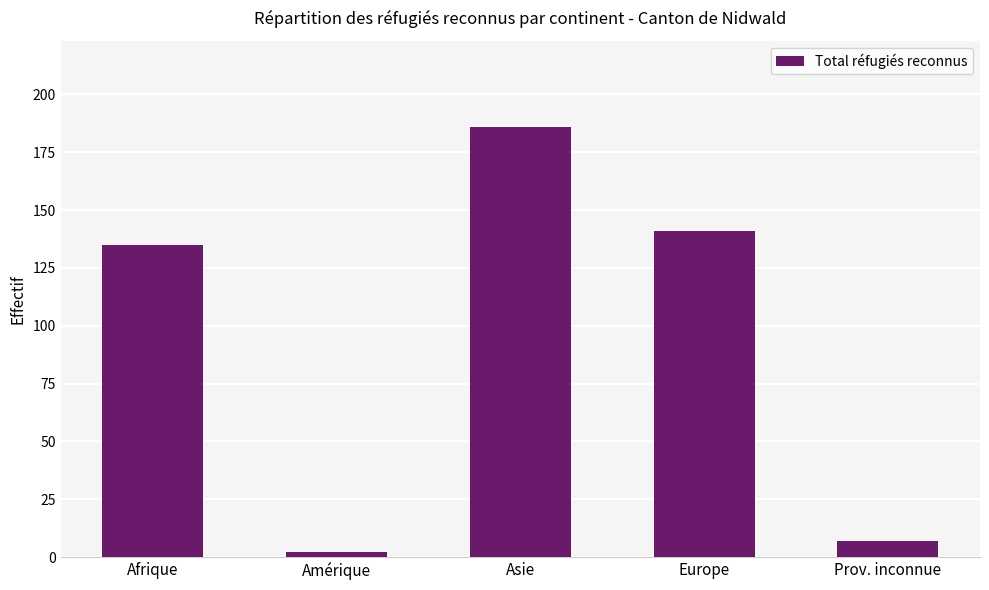

What is the difference between the maximum and minimum values?

184